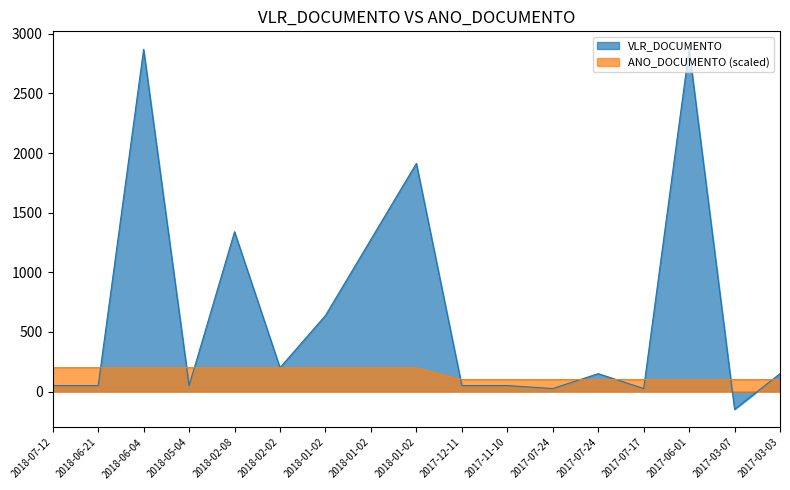

At which label does VLR_DOCUMENTO reach its peak?

2018-06-04